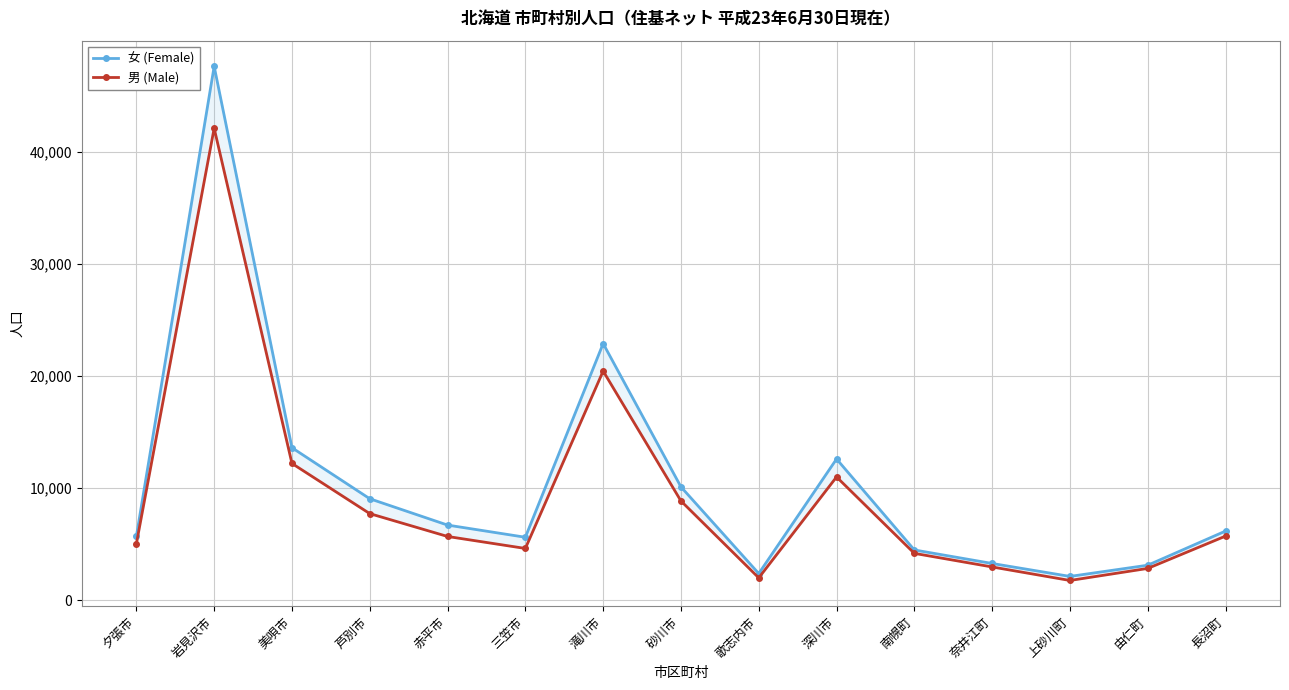

What are all the series names shown in the legend?

女 (Female), 男 (Male)